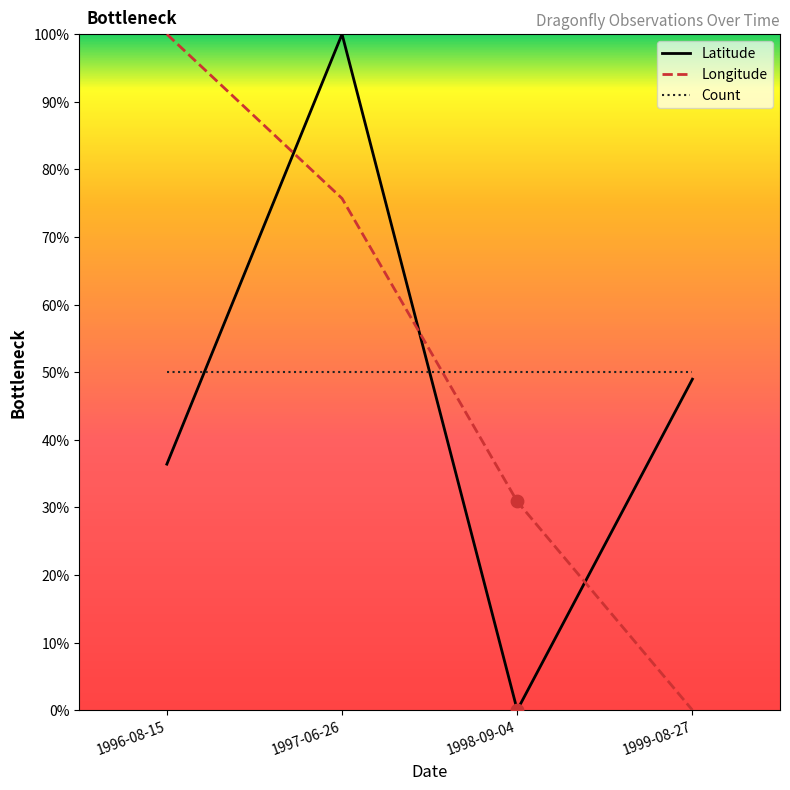

What is the difference between the highest and lowest values at 1997-06-26?

50.0